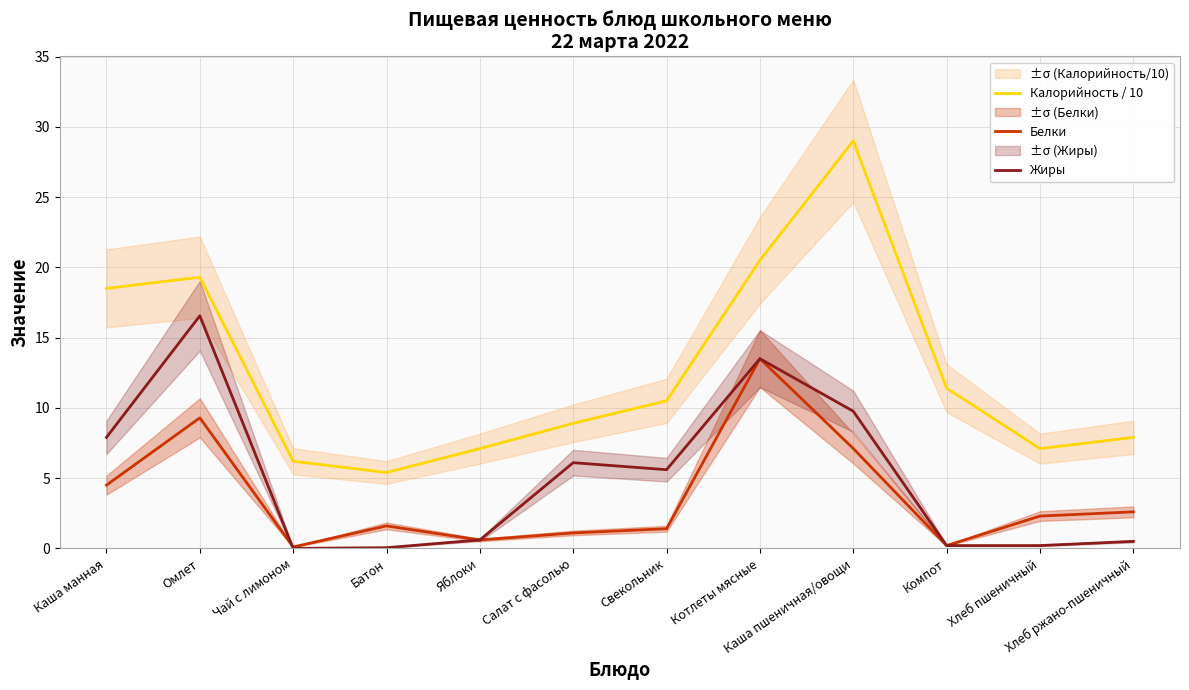

At which category does Жиры reach its first local peak?

Омлет